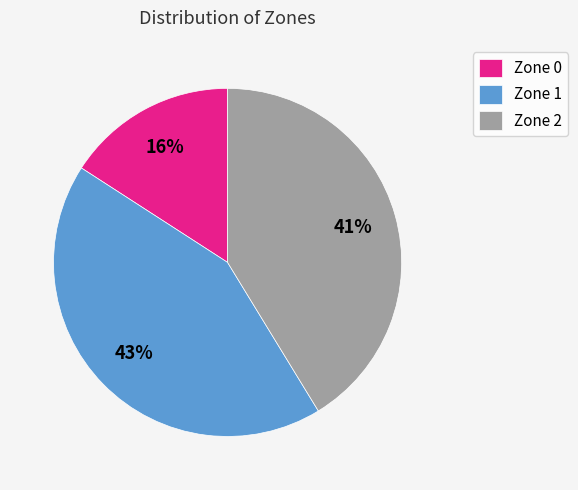

How many slices are in this pie chart?

3